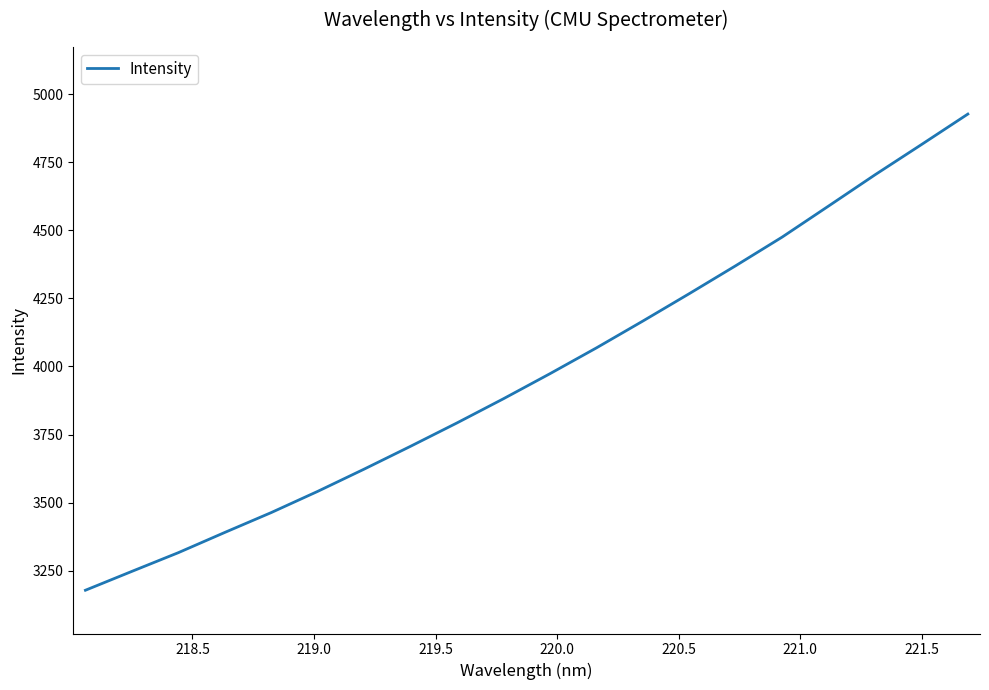

What is the smallest value displayed?

3178.1